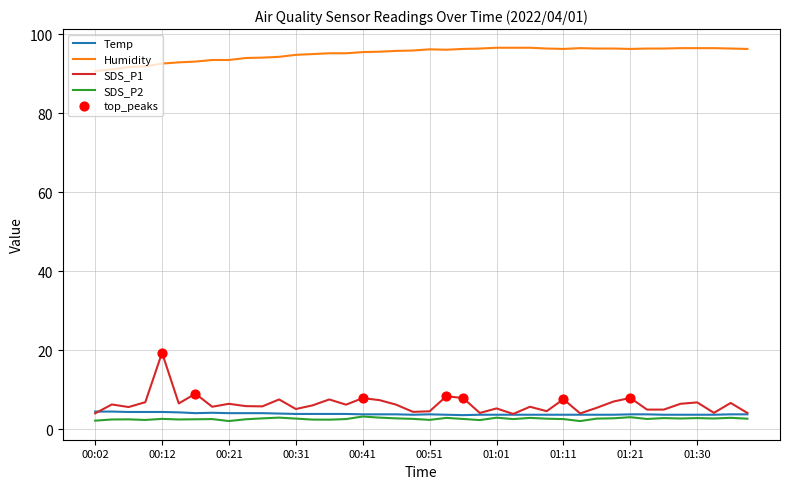

Which series has the largest total across all categories?

Humidity